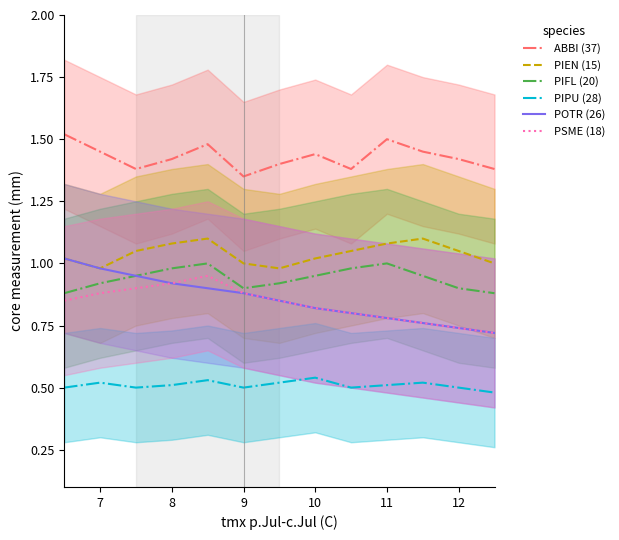

The value of PIPU (28) at 11 is 0.2. True or false?

False